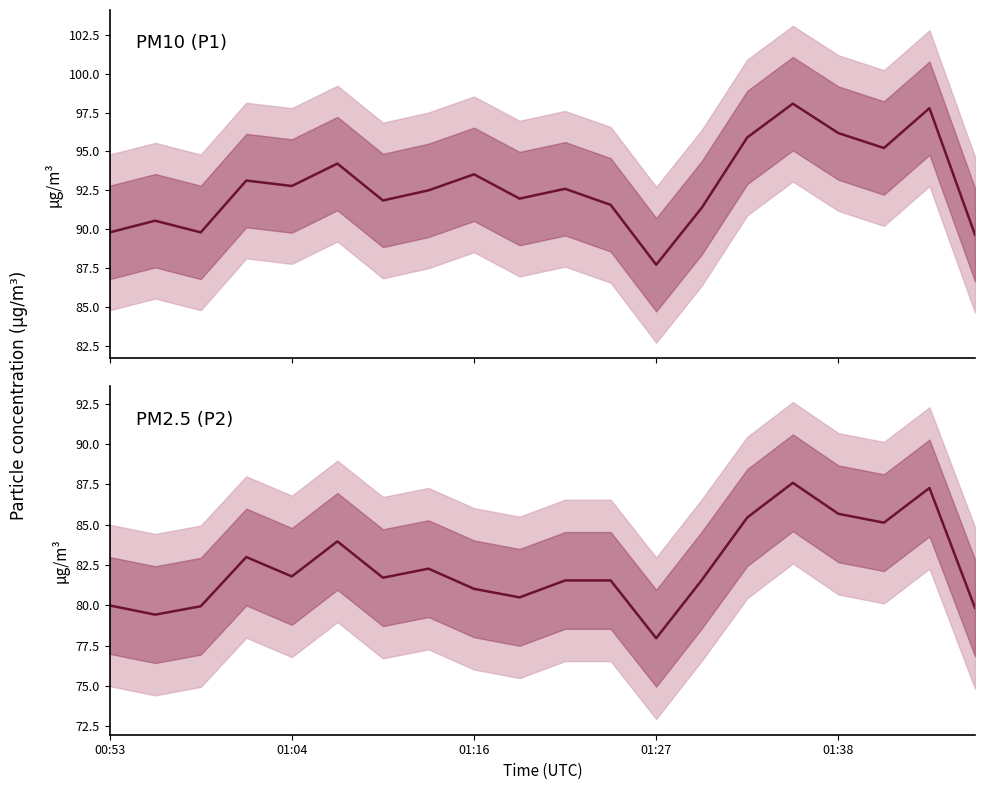

What is the minimum value for P2?

78.0